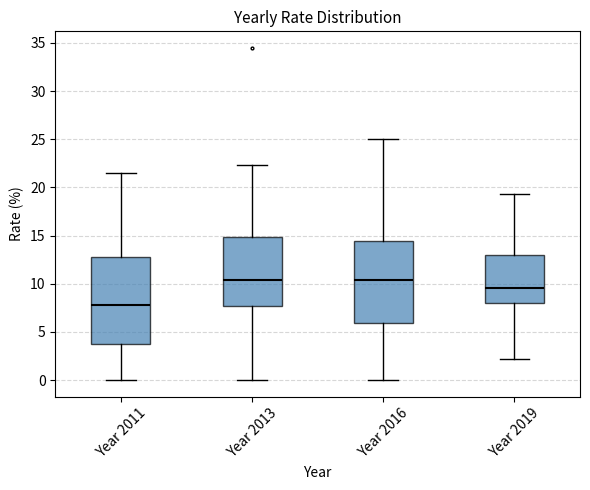

Reading left to right, transcribe this box plot: for each box, give where its median line is, the range the box spans, and where its two whiskers end, as read against the y-axis. The values are not printed on the chart, so give them approximately, as read against the axis.

Year 2011: median 8.0, box 4.0 to 13.0, whiskers 0.0 to 21.5
Year 2013: median 10.5, box 7.5 to 15.0, whiskers 0.0 to 22.5
Year 2016: median 10.5, box 6.0 to 14.5, whiskers 0.0 to 25.0
Year 2019: median 9.5, box 8.0 to 13.0, whiskers 2.0 to 19.5